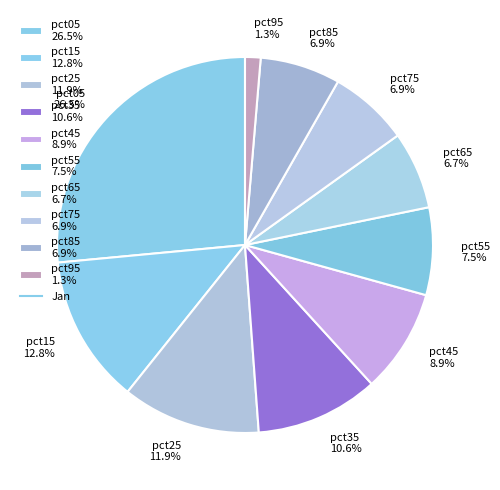

Approximately how many times larger is the value at pct65 6.7% compared to pct35 10.6%?

0.6